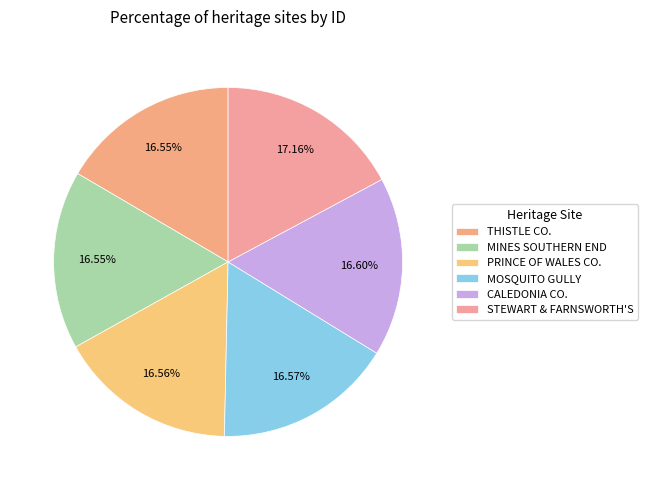

To the nearest percent, what is the difference between the largest and smallest slice percentages?

1%